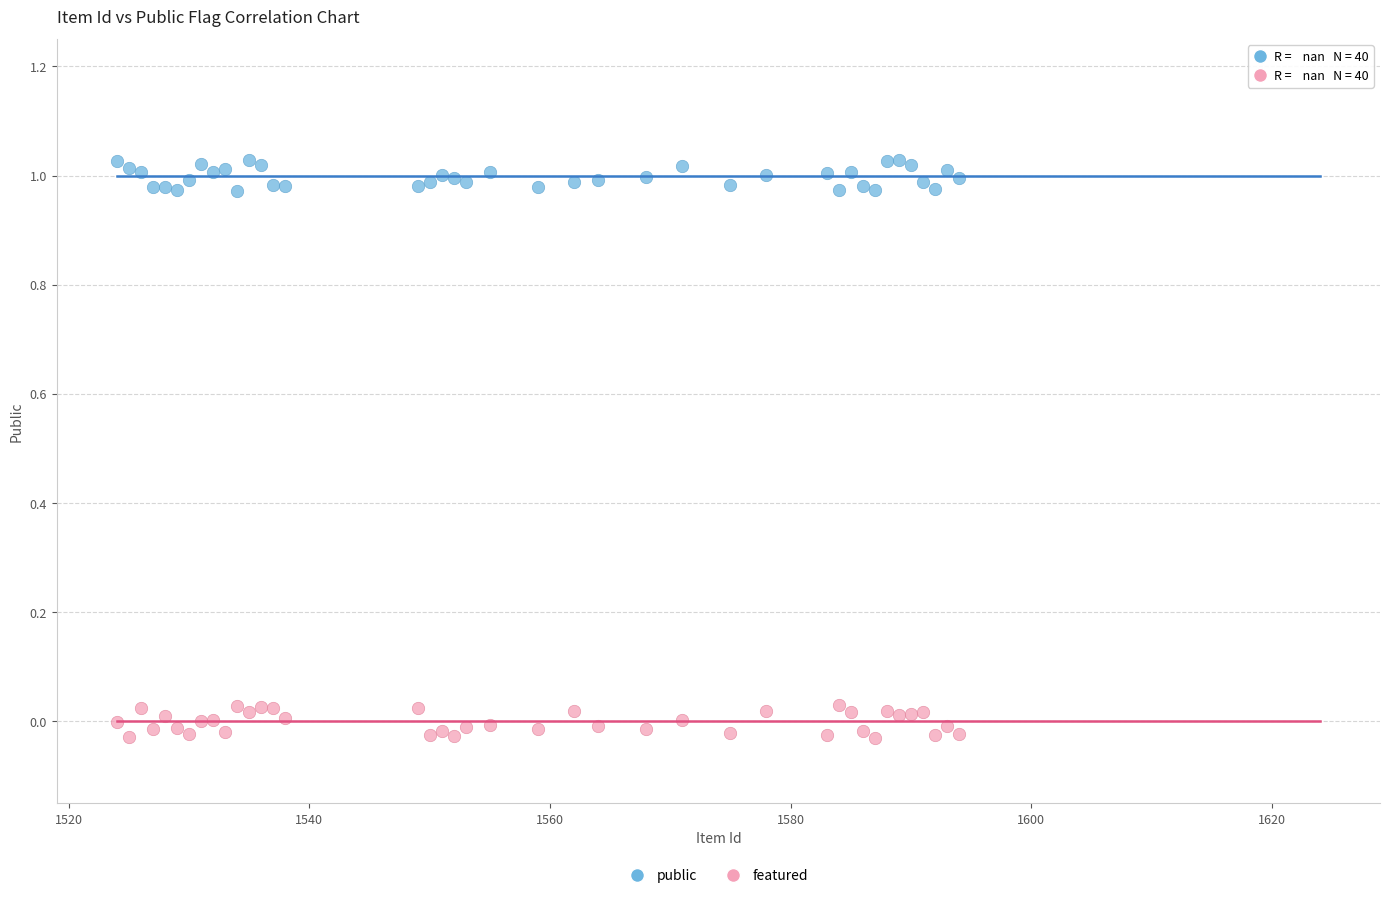

What is the X range (max minus min) for the scatter plot?

70.0